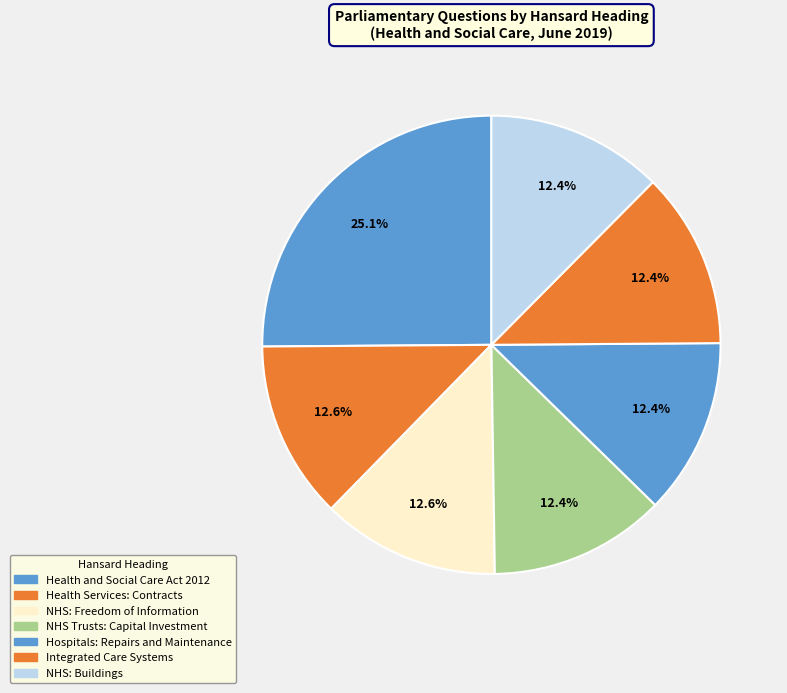

How many segments does this pie chart have?

7